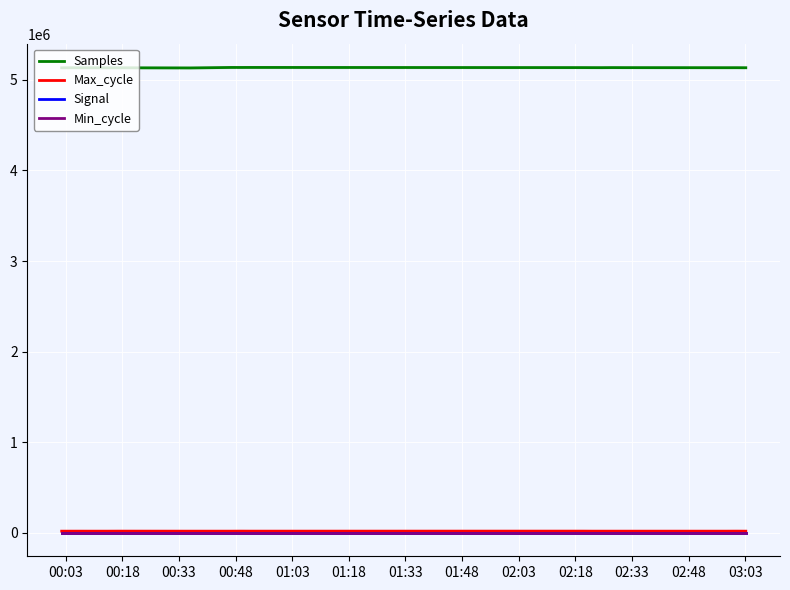

What is the maximum value for Samples?

5136852